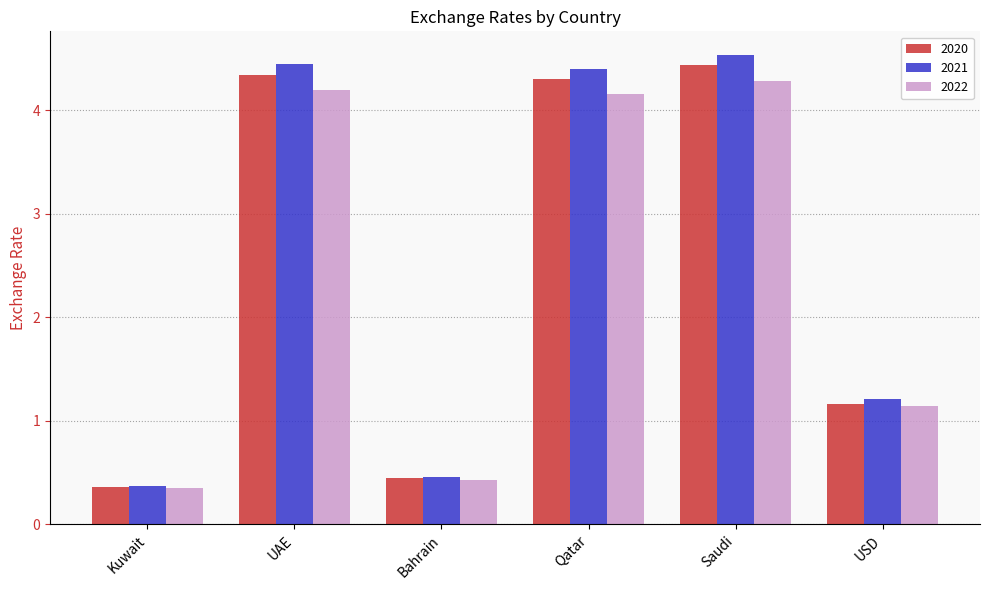

What is the total value across all series at Bahrain?

1.3